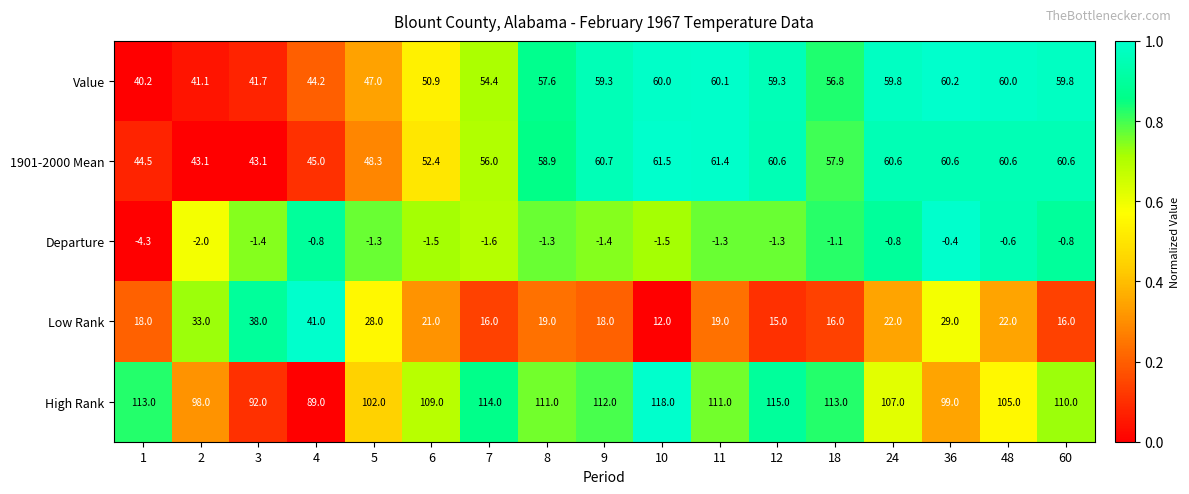

What is the total value across all series at 24?

248.6